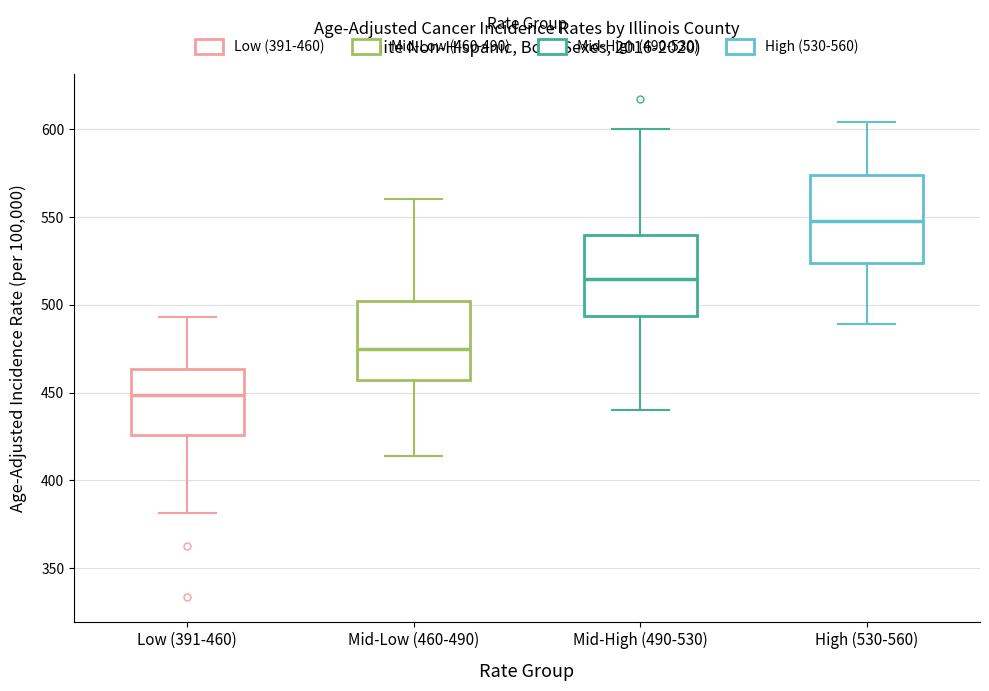

Reading left to right, read every box against the y-axis: the position of its median line, the range the box covers, and the ends of its whiskers. The values are not printed on the chart, so give them approximately, as read against the axis.

Low (391-460): median 450, box 425 to 465, whiskers 380 to 495
Mid-Low (460-490): median 475, box 455 to 500, whiskers 415 to 560
Mid-High (490-530): median 515, box 495 to 540, whiskers 440 to 600
High (530-560): median 550, box 525 to 575, whiskers 490 to 605